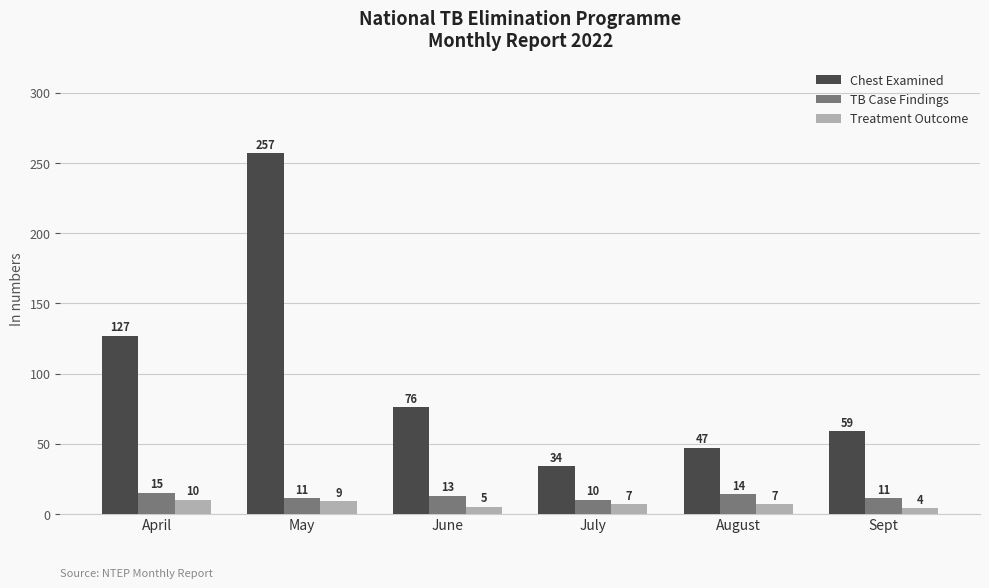

What position from the left is August?

5